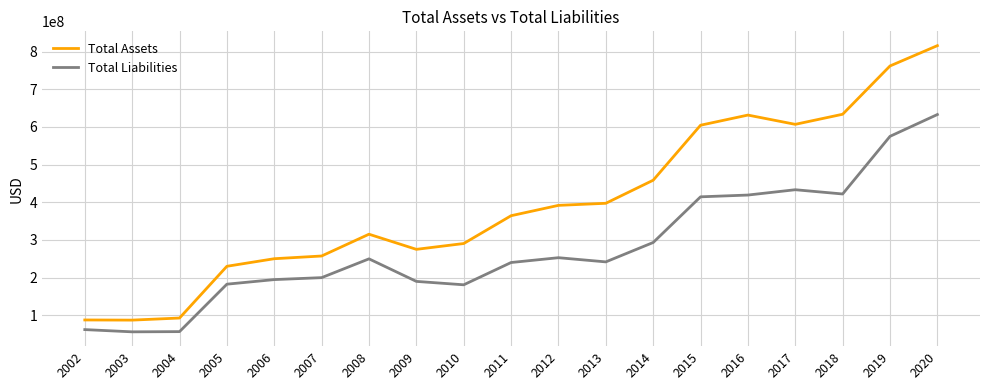

How many lines are shown in the chart?

2